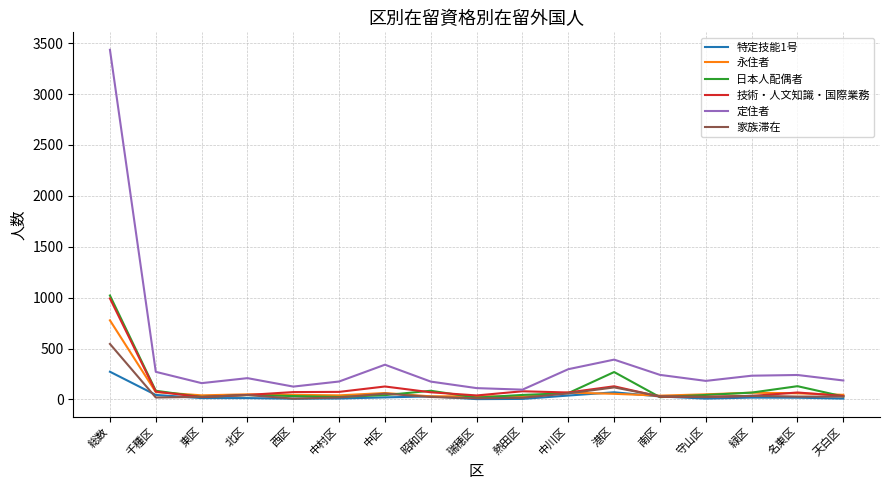

Which series has the widest spread of values?

定住者